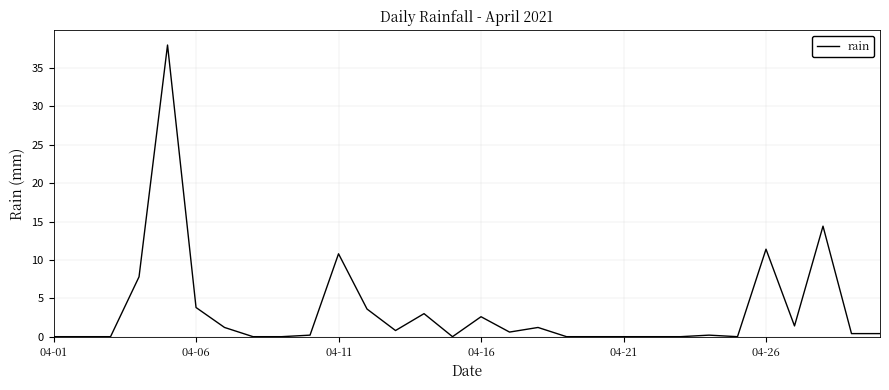

What is the difference between the maximum and minimum values?

38.0